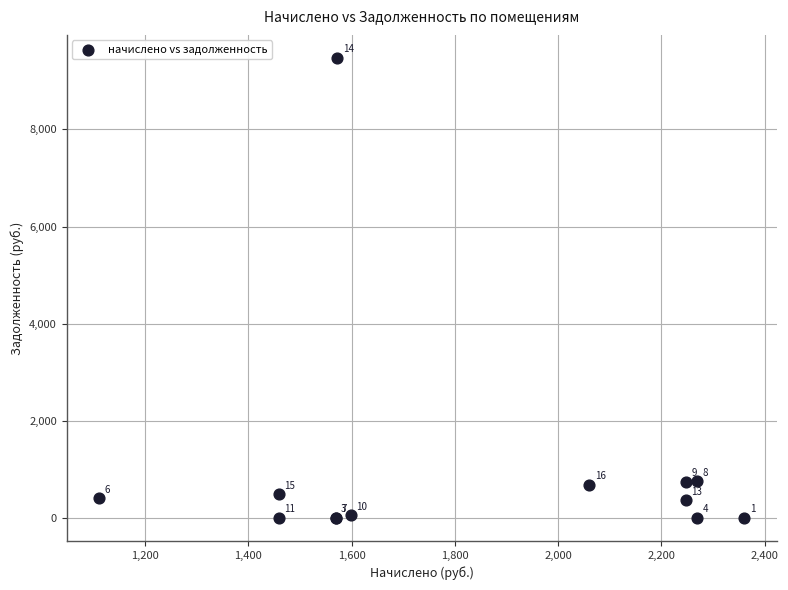

What Y value in the scatter plot is closest to 4736?

756.4